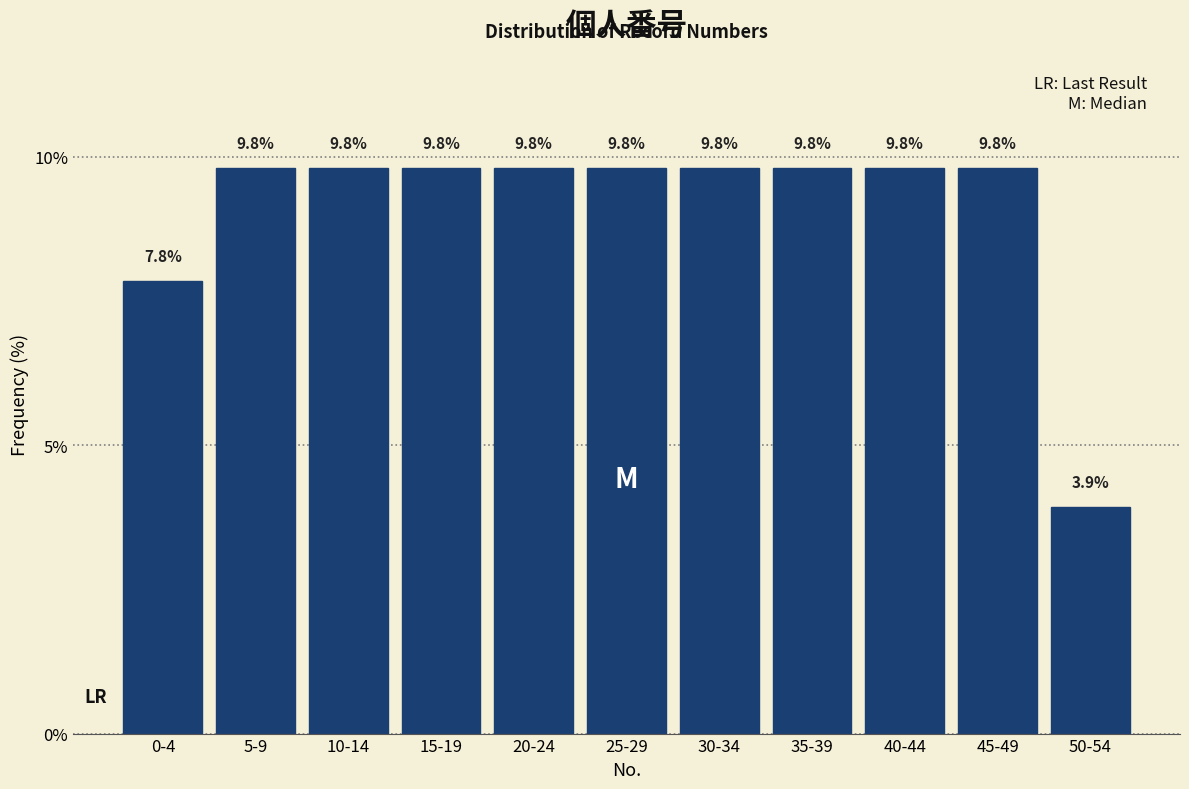

Reading left to right, list all the values displayed in this chart.

0-4=7.8	5-9=9.8	10-14=9.8	15-19=9.8	20-24=9.8	25-29=9.8	30-34=9.8	35-39=9.8	40-44=9.8	45-49=9.8	50-54=3.9